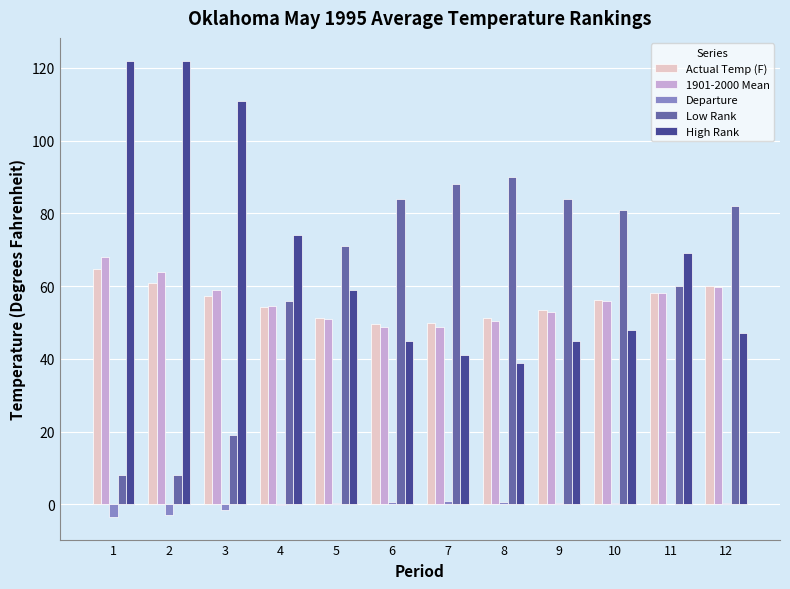

Which series has the largest total across all categories?

High Rank